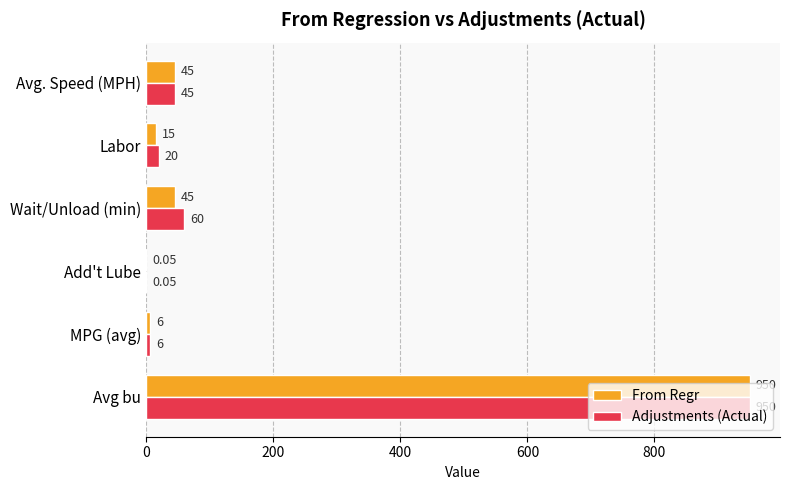

At which category is the sum across all series the highest?

Avg bu